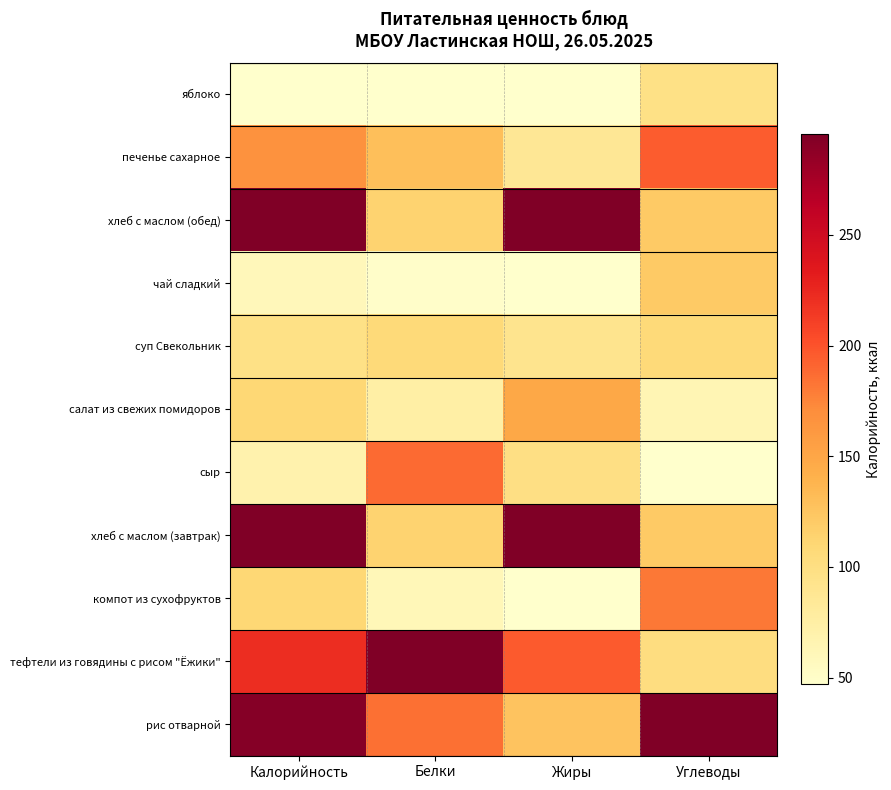

Between Калорийность and Жиры, which is larger?

Калорийность